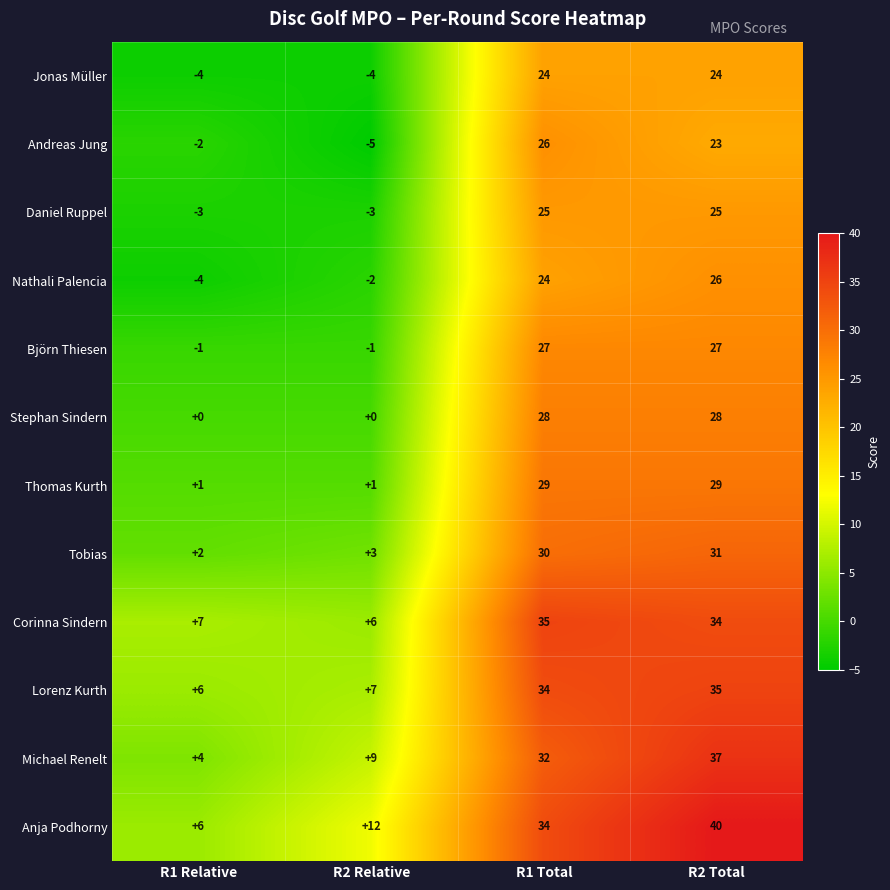

What is the difference between the highest and lowest values at R1 Total?

11